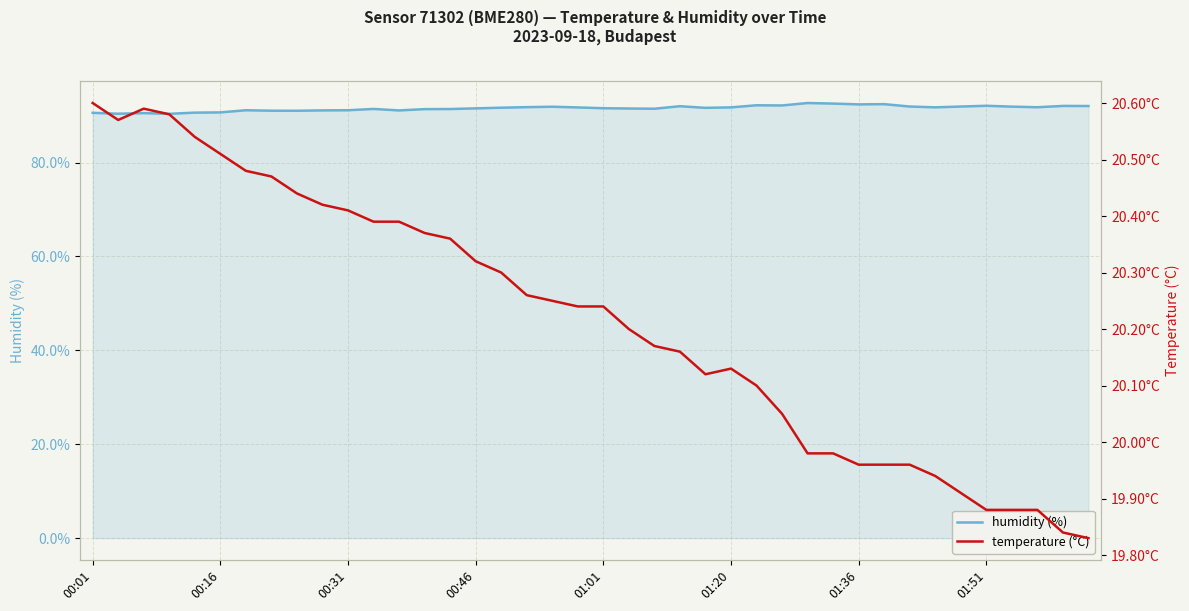

What is the maximum value for humidity (%)?

92.7